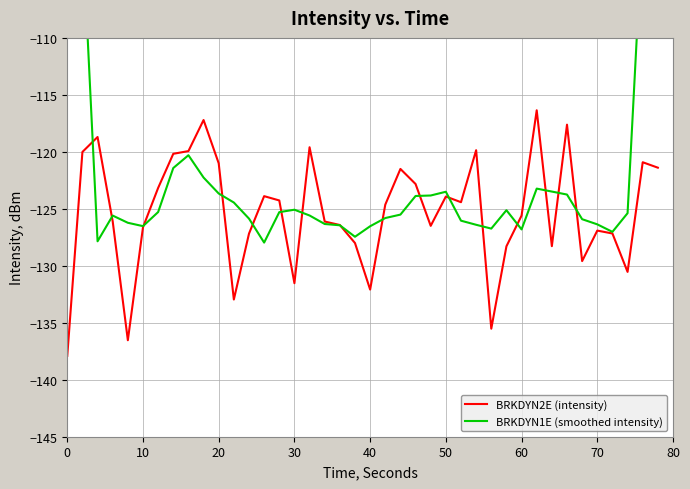

What is the difference between the highest and lowest values at 10?

0.1